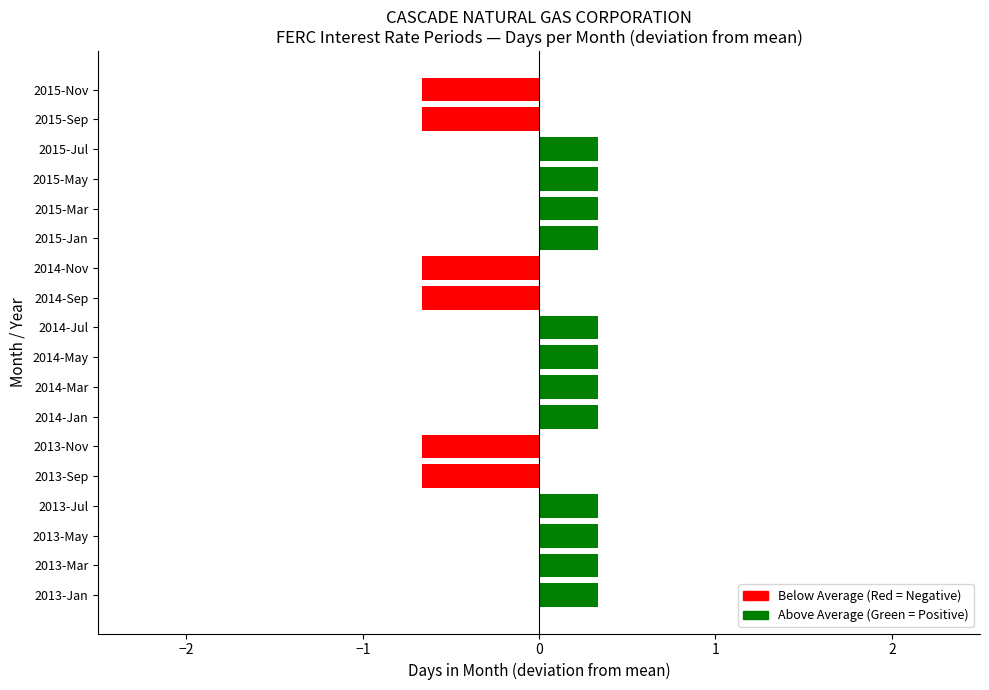

Count the values in the range 0 to 1.

12